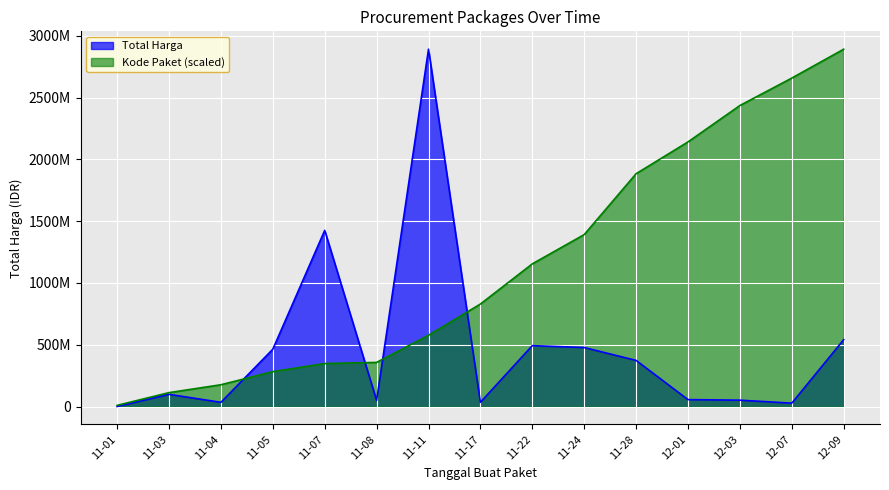

True or false: Kode Paket has more than 2 points higher than both neighbors.

False